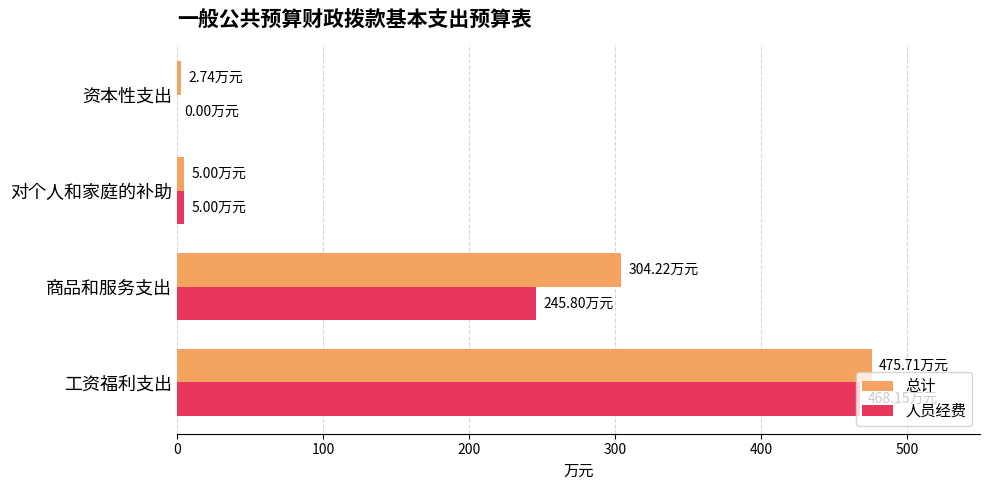

At which label is 总计 closest to 239?

商品和服务支出